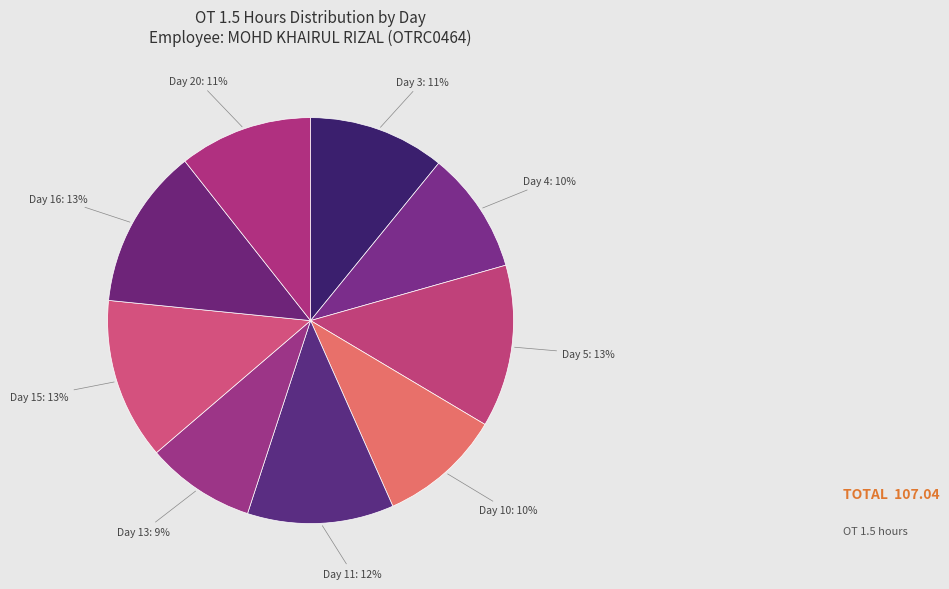

To the nearest percent, what is the difference between the largest and smallest slice percentages?

4%